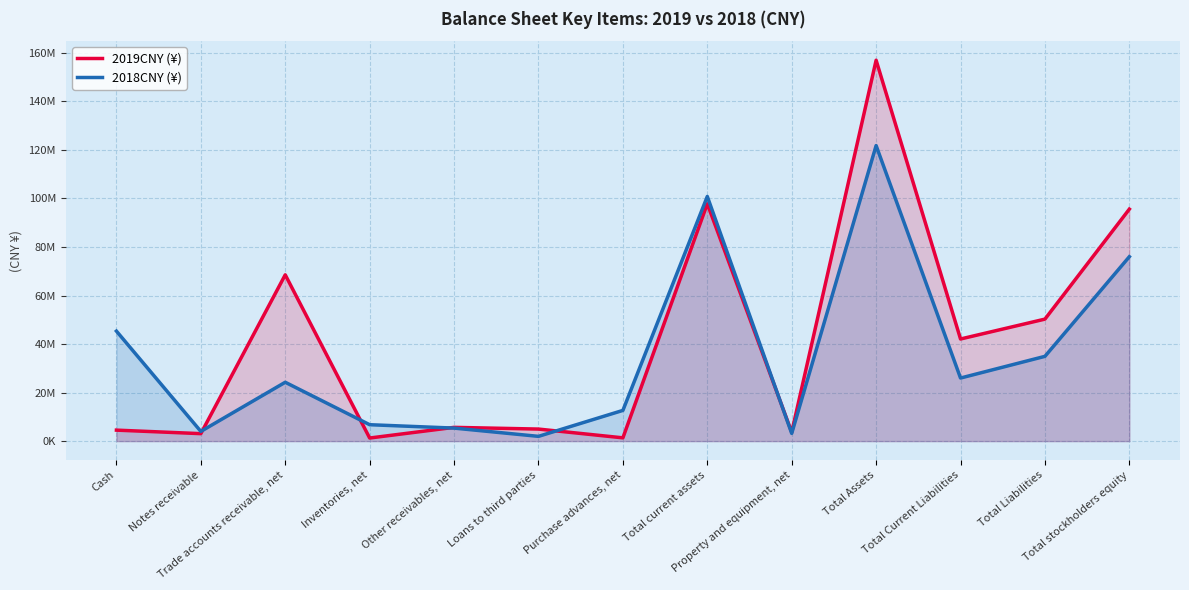

What value does the 2019CNY (¥) series have at Total Current Liabilities, to the nearest 50?

42084350